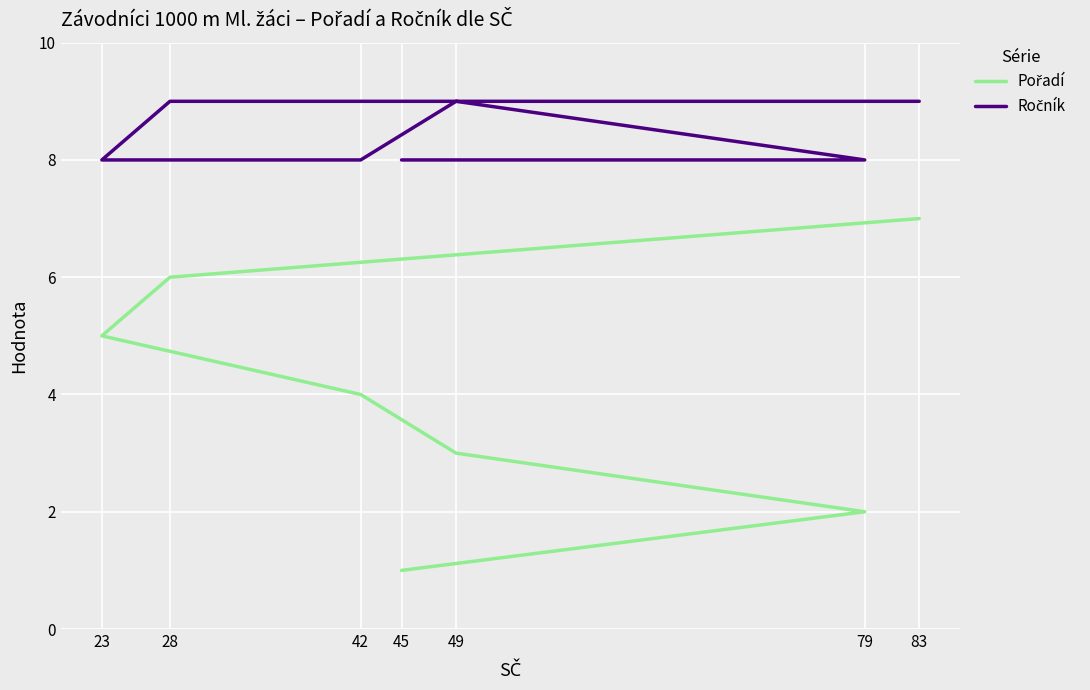

At 23, list the series in order from largest to smallest.

Ročník, Pořadí